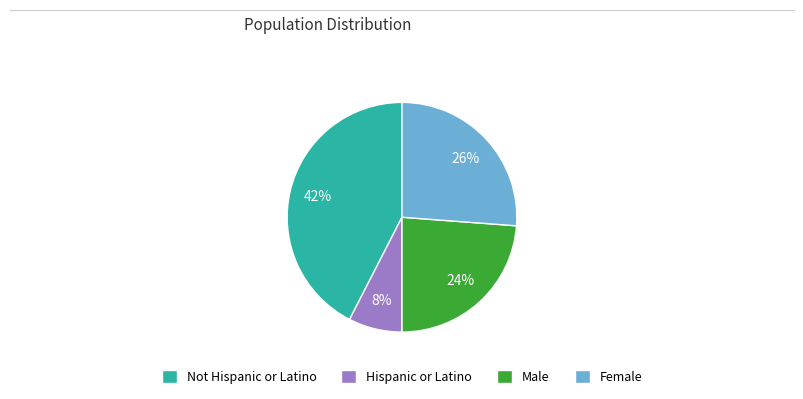

Does Female represent more than half of the total?

No